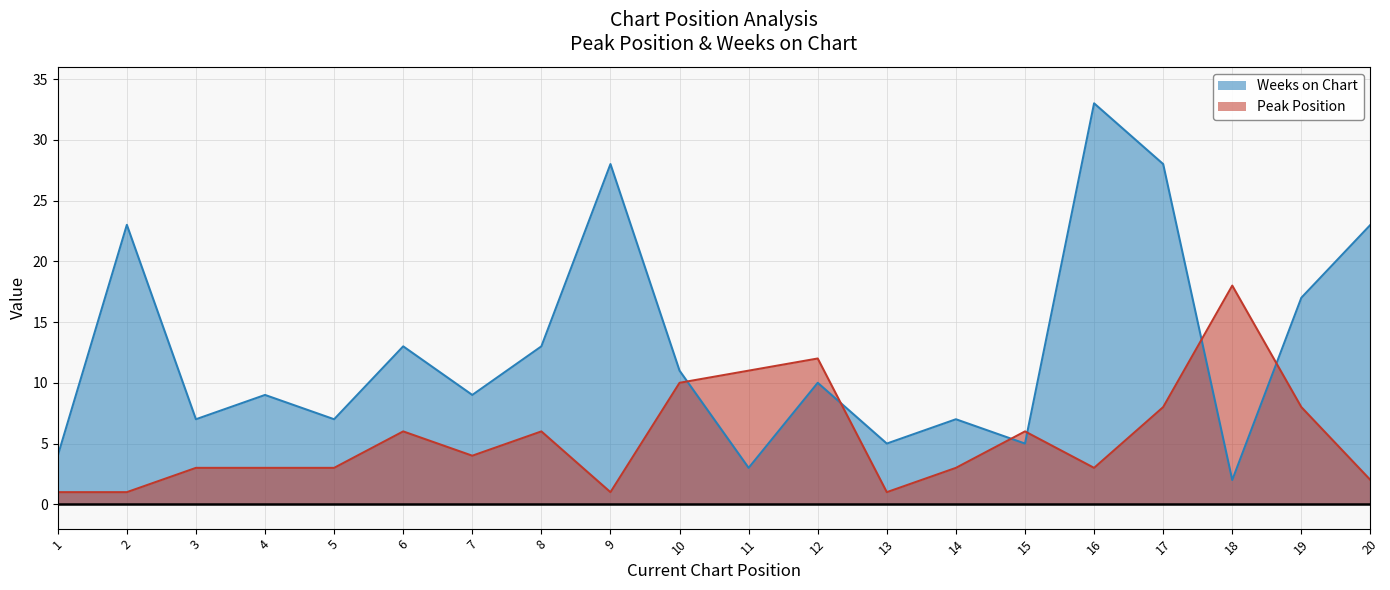

What is the spread (max minus min) of values at 4?

6